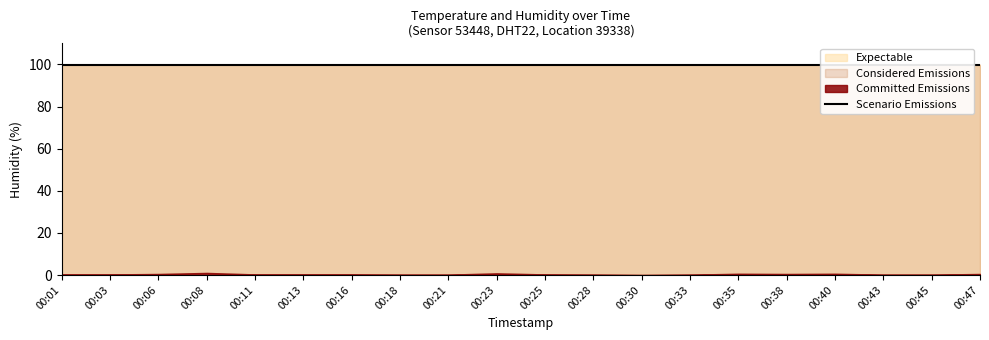

What is the value of the Expectable point at the 1st from the left?

99.9